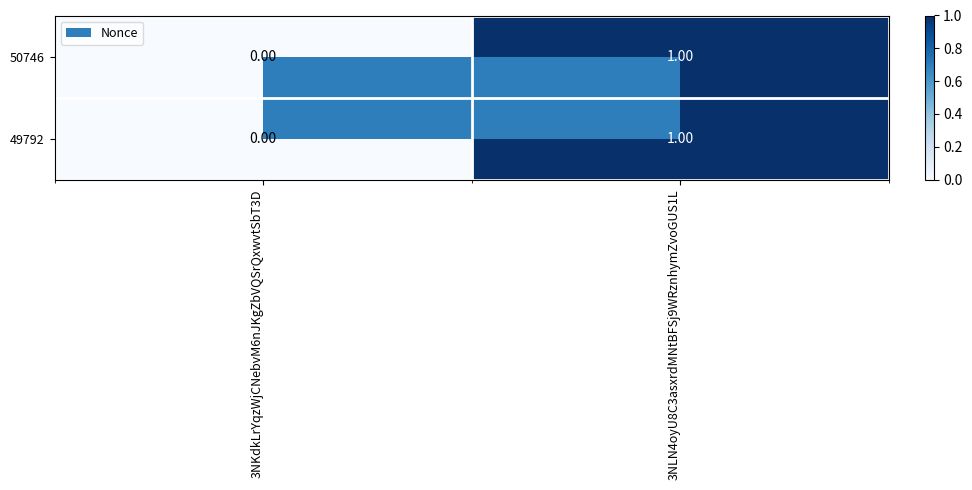

How many positive values does the 49792 series have?

1